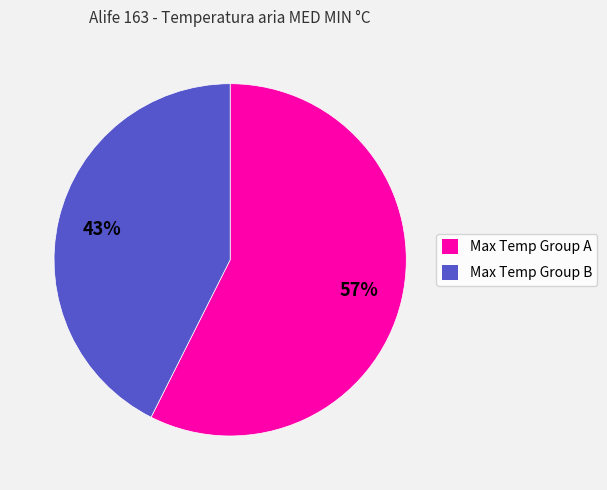

Count the number of slices in the pie.

2